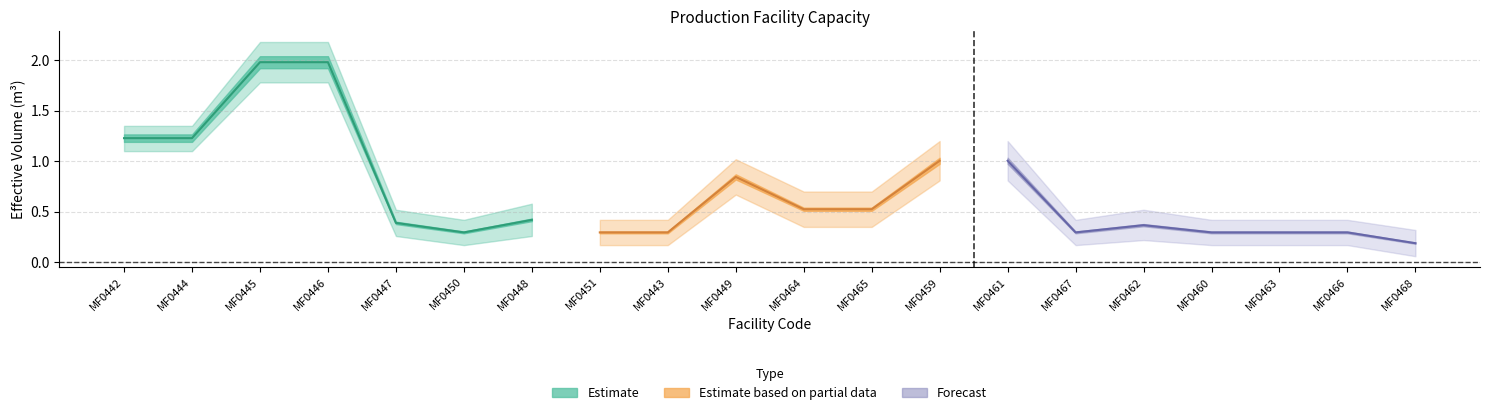

What position from the left is MF0466?

19